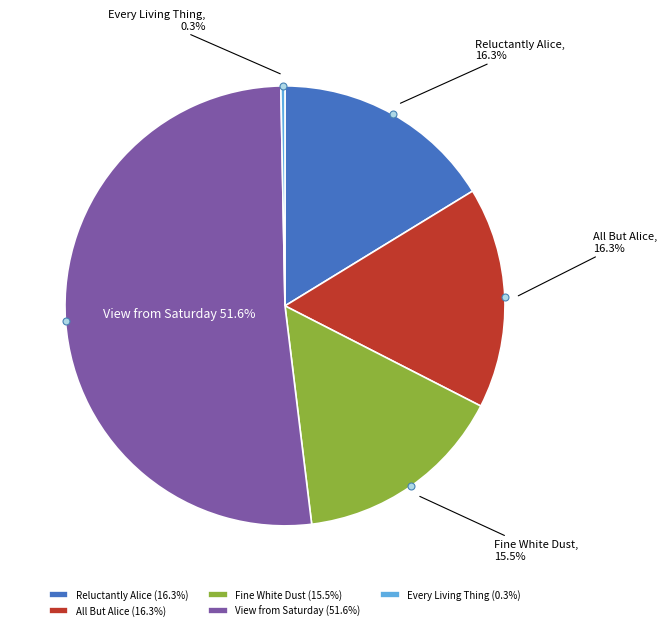

Is Fine White Dust the majority of the pie?

No